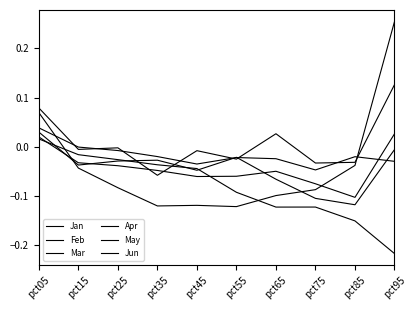

Where is Jun nearest to the value 0?

pct15